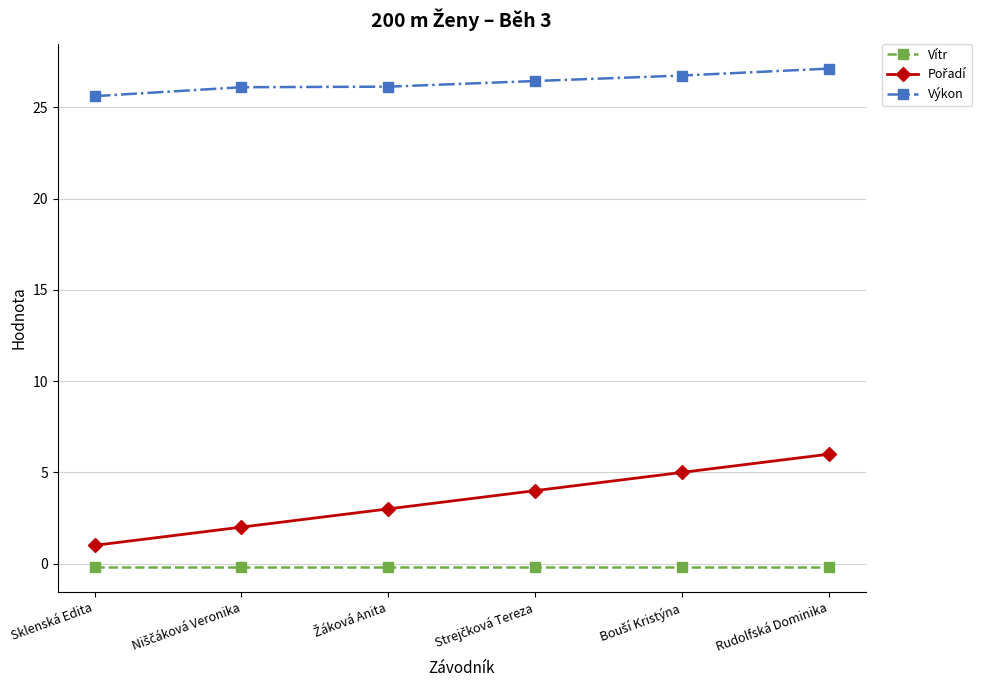

What is the label of the 6th point from the right?

Sklenská Edita